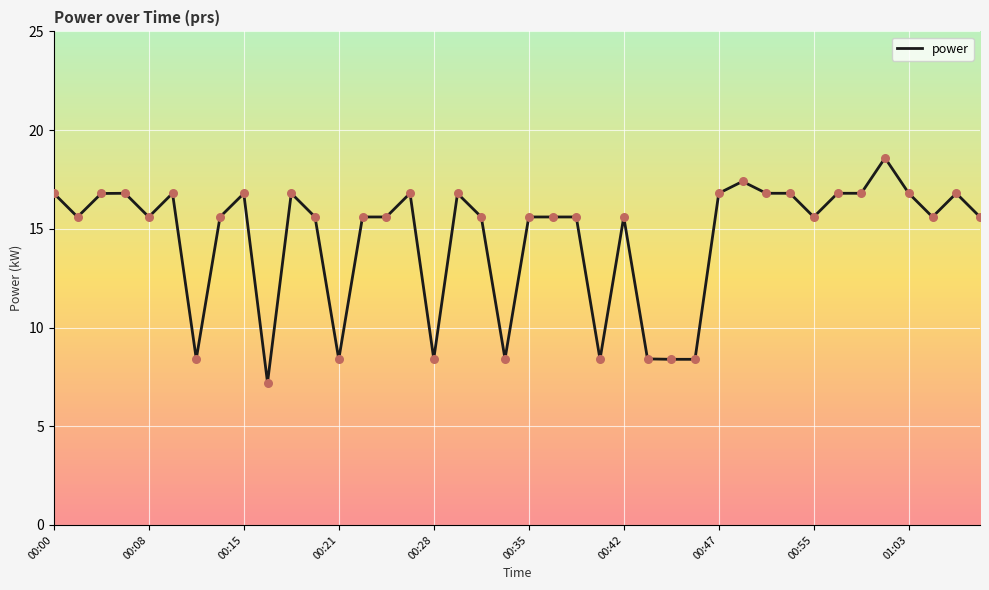

What is the difference between the maximum and minimum values?

11.4